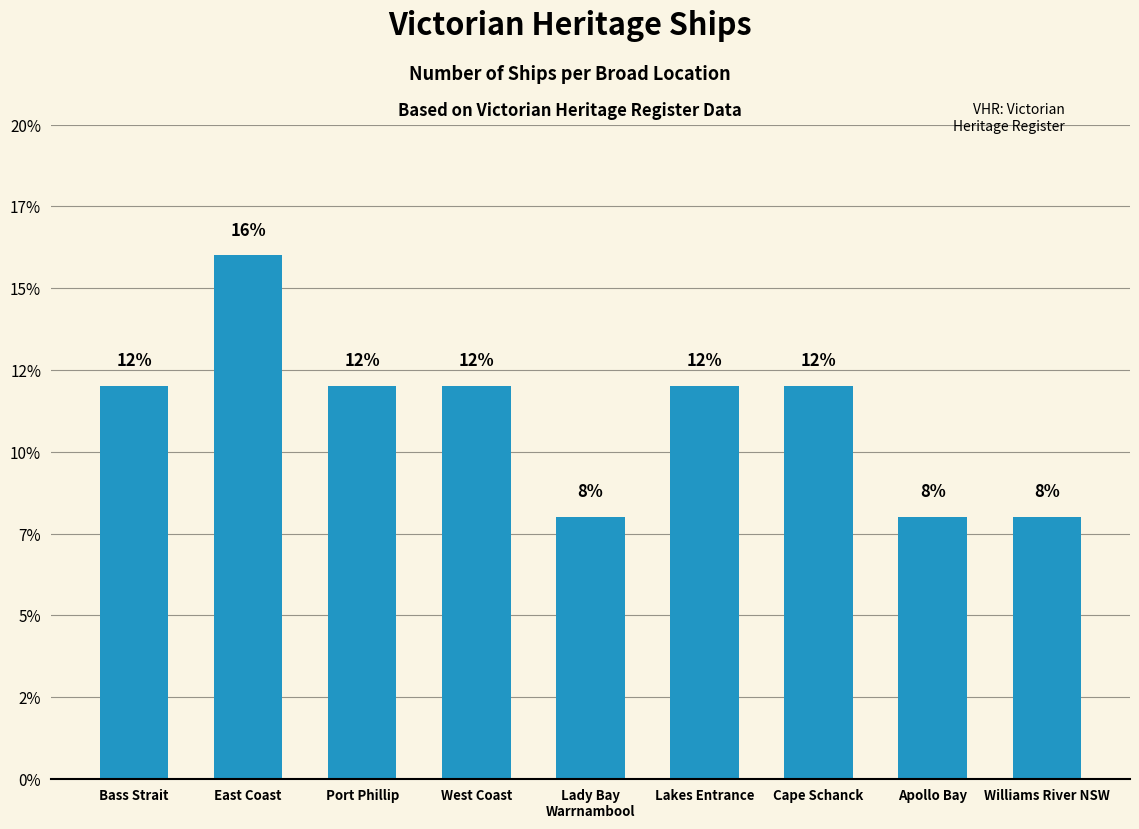

Does the chart contain any negative values?

No